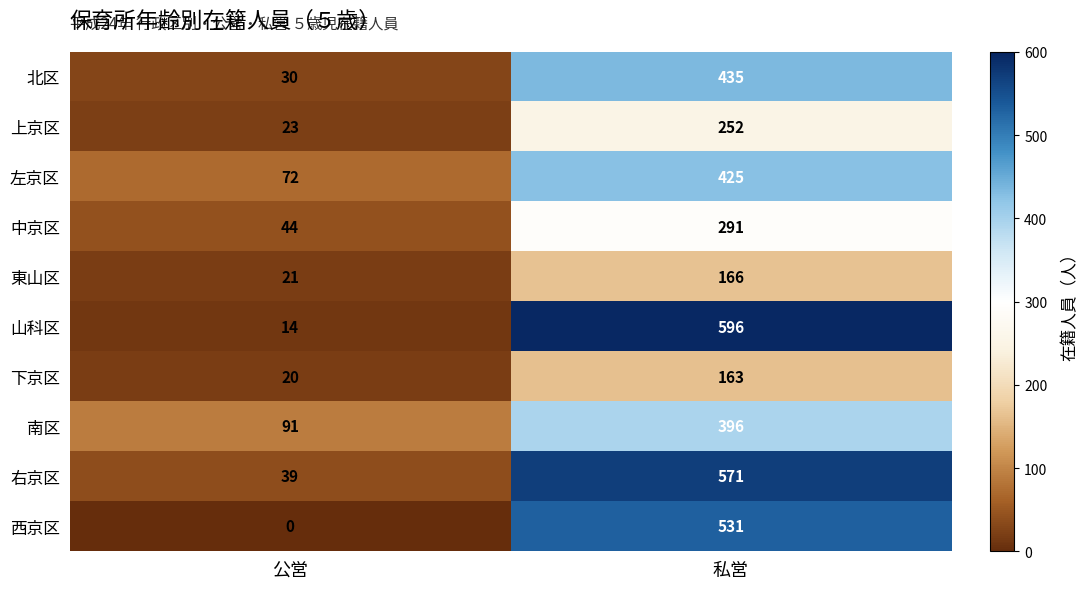

Which label corresponds to the smallest value in the chart?

公営